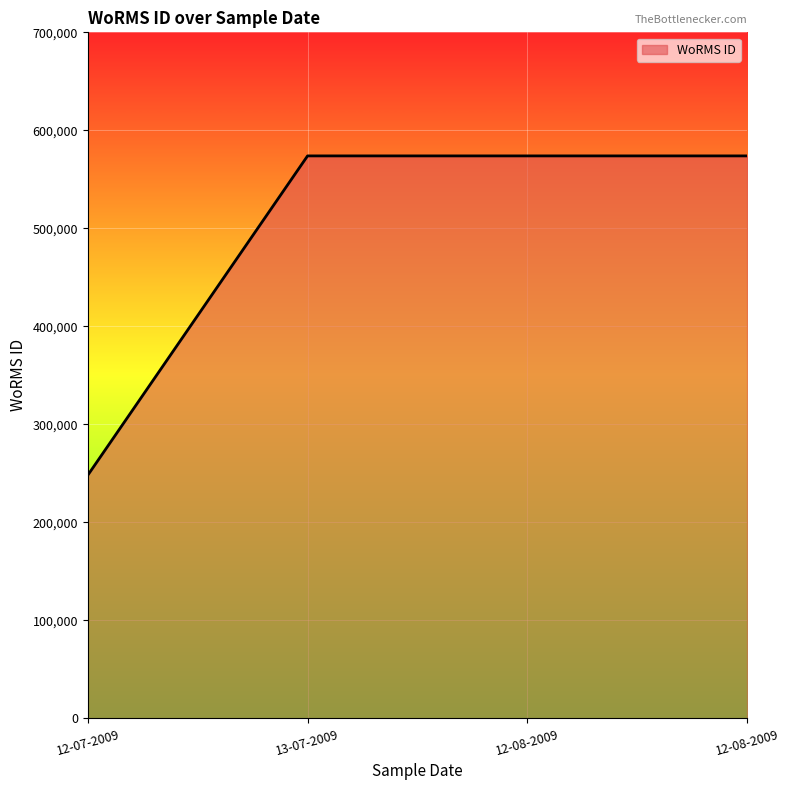

How many lines are shown in the chart?

1